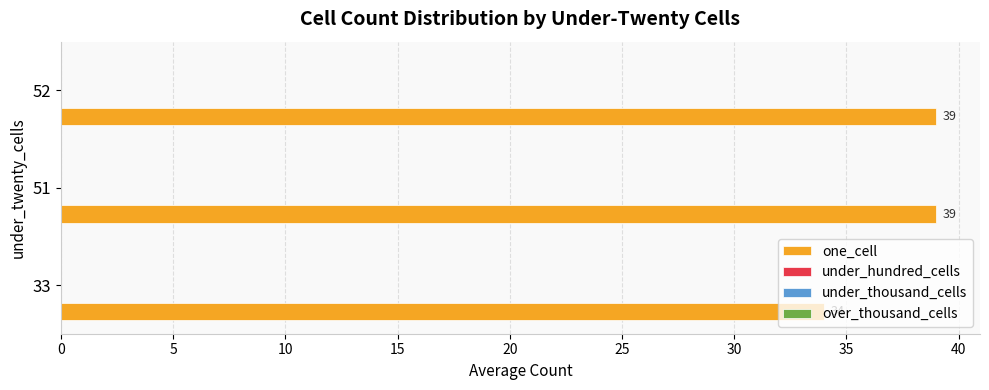

Does the chart contain any negative values?

No